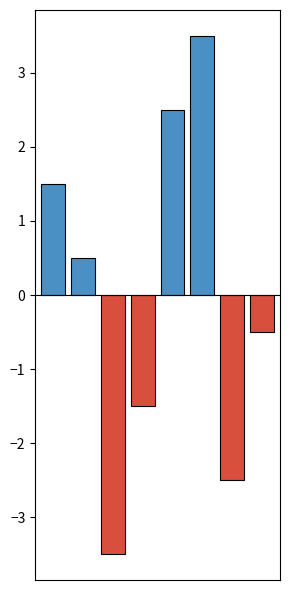

What is the value of the 7th bar from the left?

-2.5